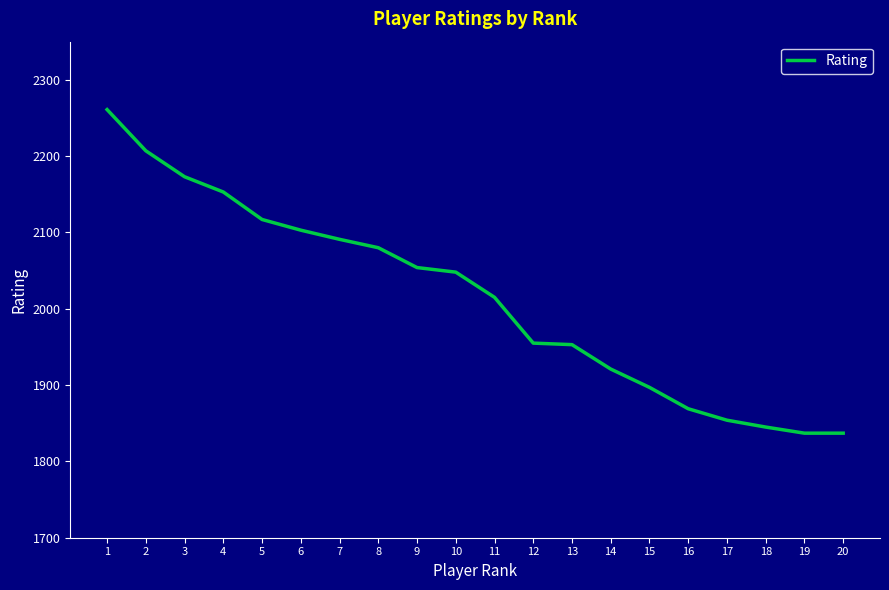

The value at 7 is 2768. True or false?

False